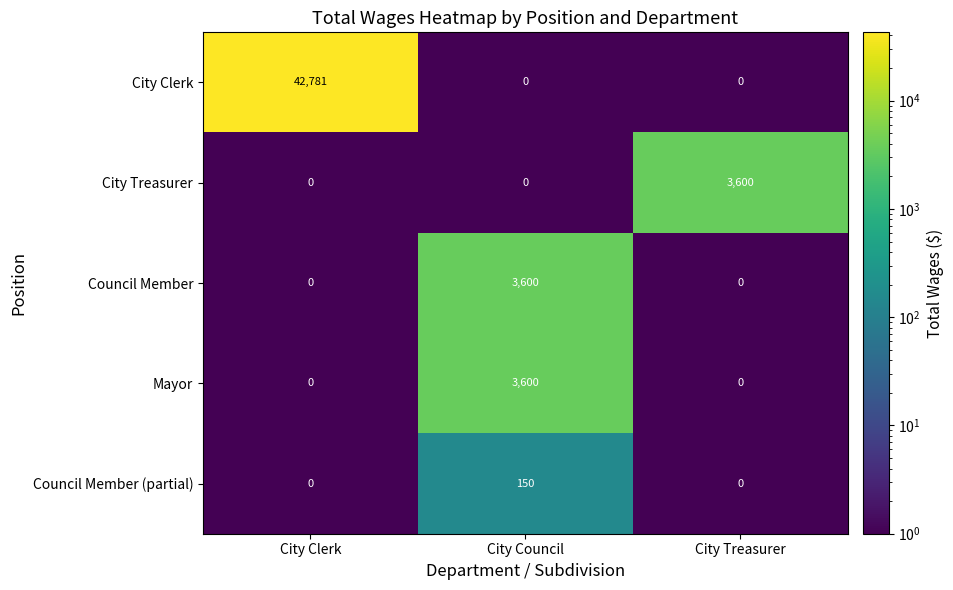

Between City Clerk and City Treasurer, which series saw the biggest shift?

City Clerk